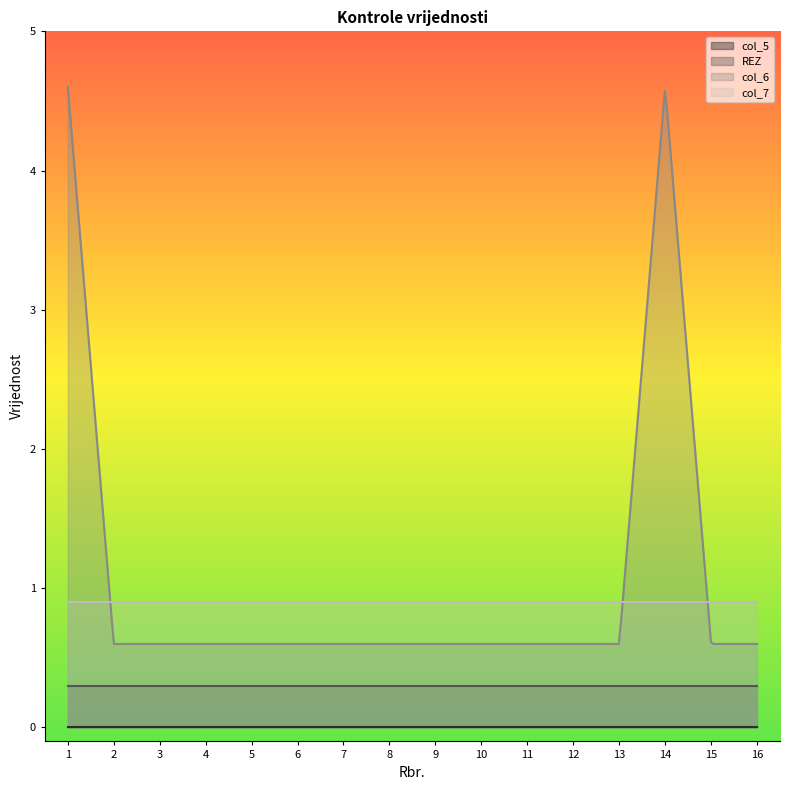

At how many categories does at least one series exceed 2?

2